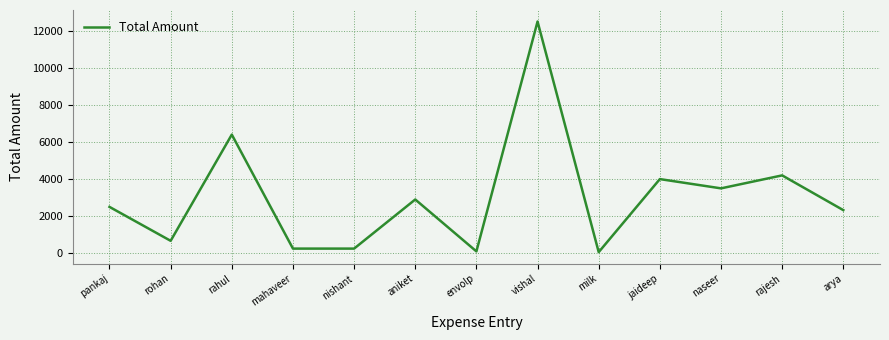

Where is the first local minimum?

rohan